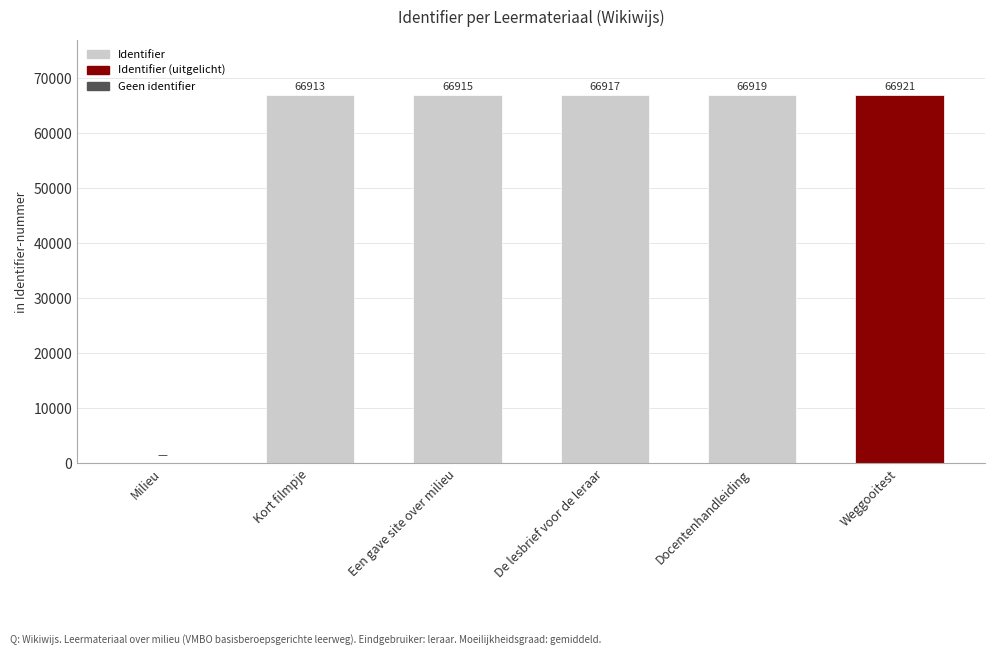

The value at Docentenhandleiding is 14347. True or false?

False